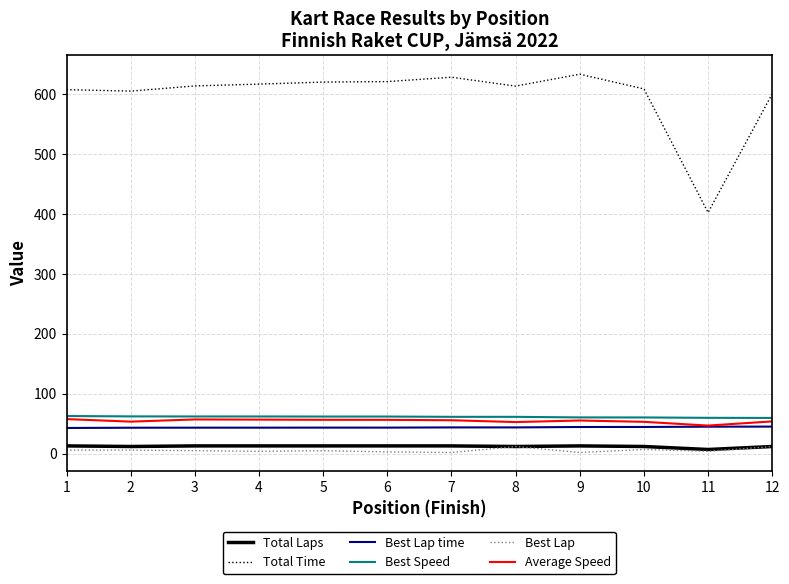

What is the difference between the maximum and minimum values in the Total Time series?

230.9